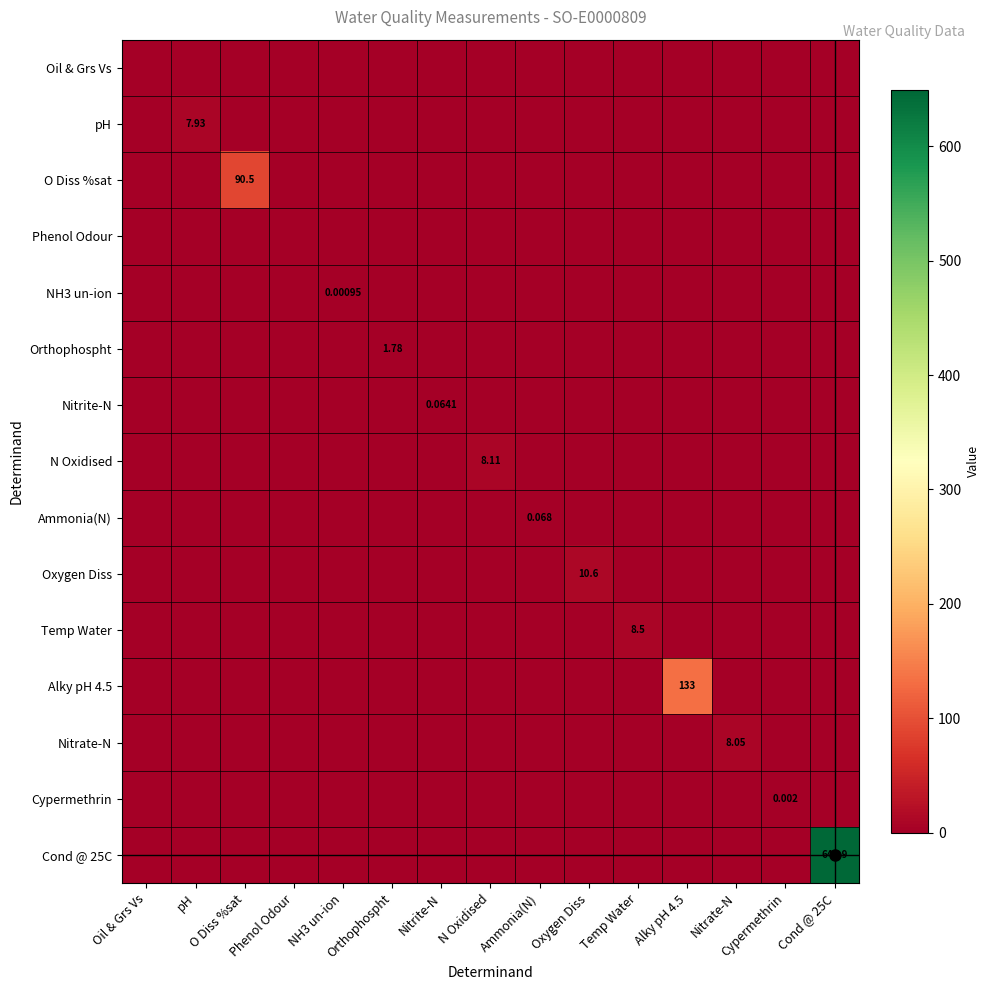

What is the sum of all pH values?

7.9